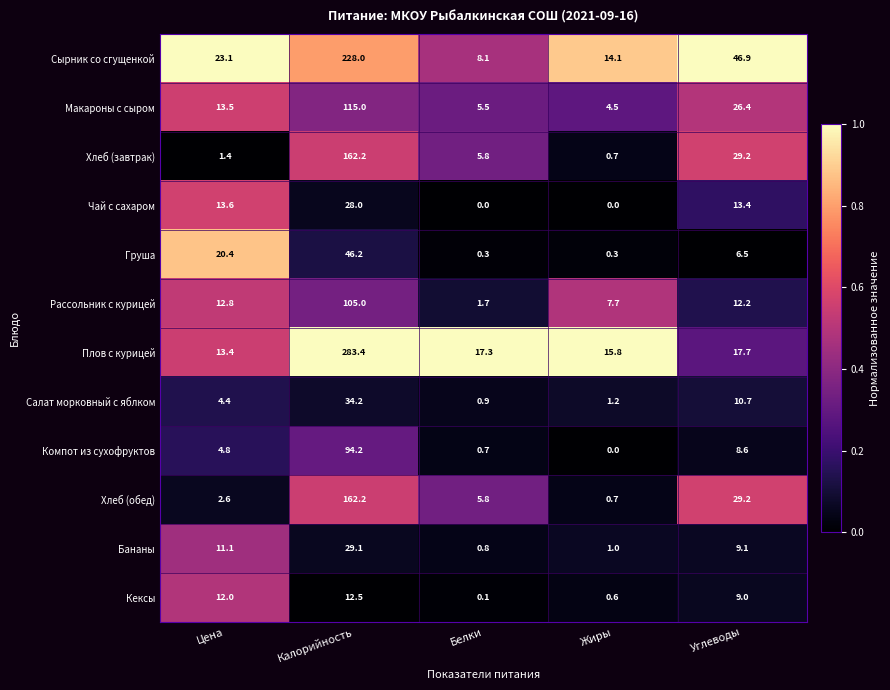

Which series has the largest range (max minus min)?

Плов с курицей